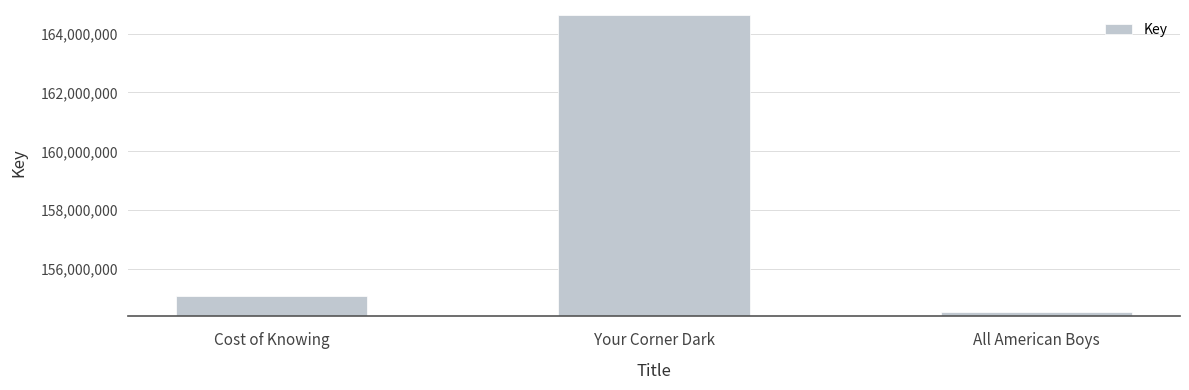

What is the average value?

158096789